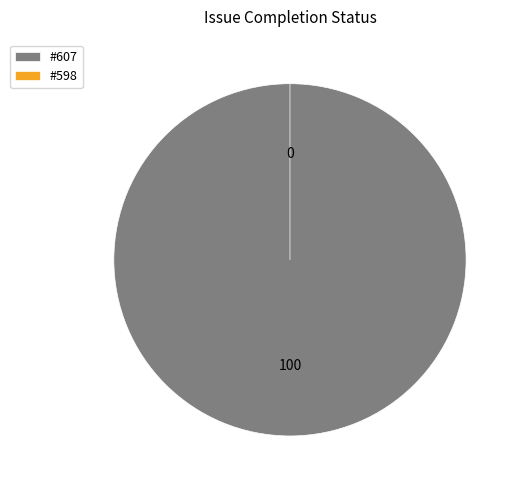

How many segments does this pie chart have?

2